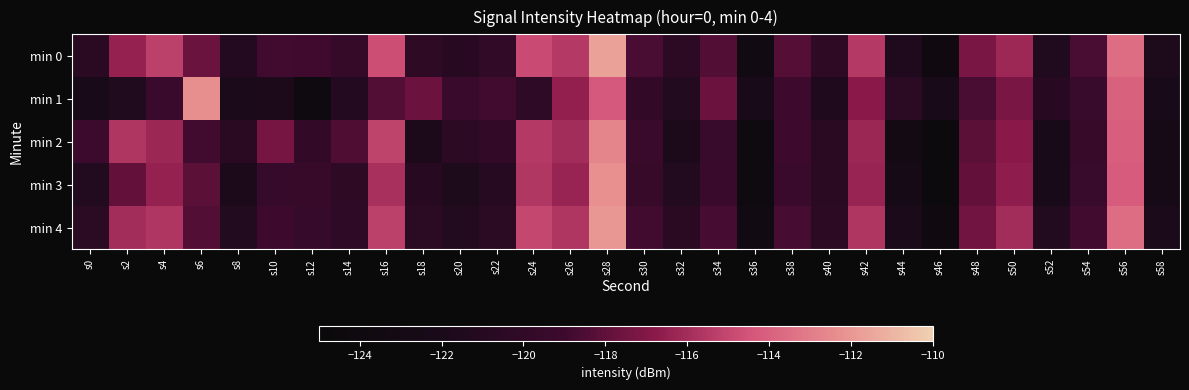

At which category does the chart reach its minimum across all series?

s46